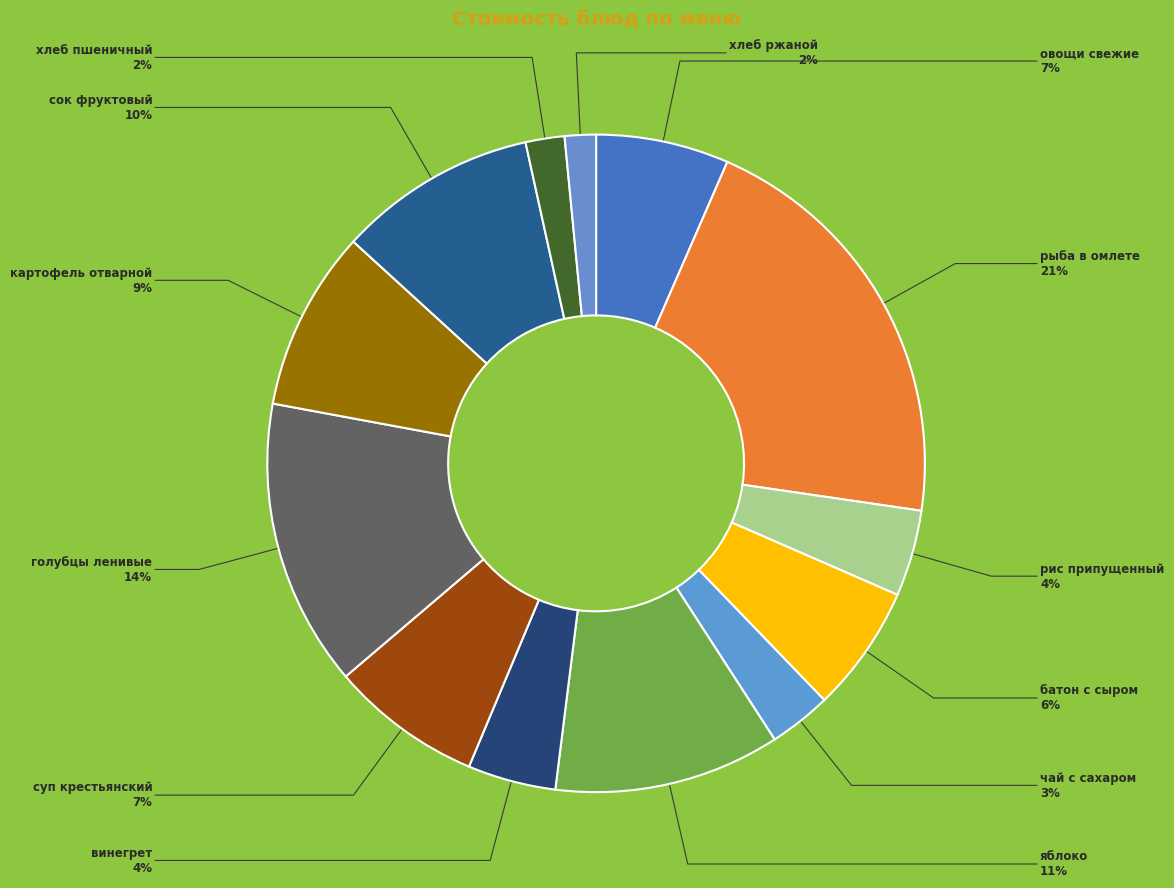

Does сок фруктовый account for over 50% of the chart?

No